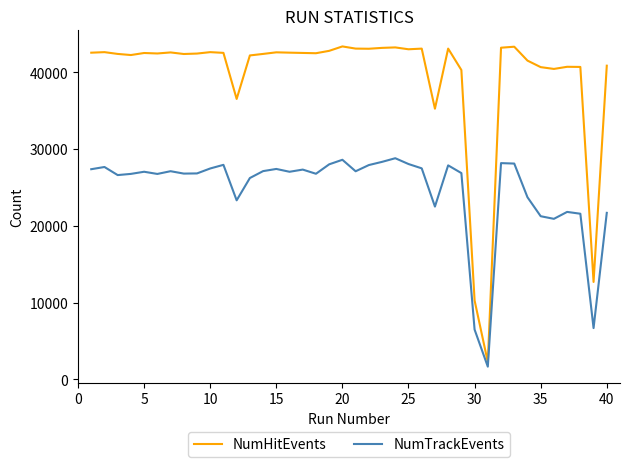

How many lines are shown in the chart?

2